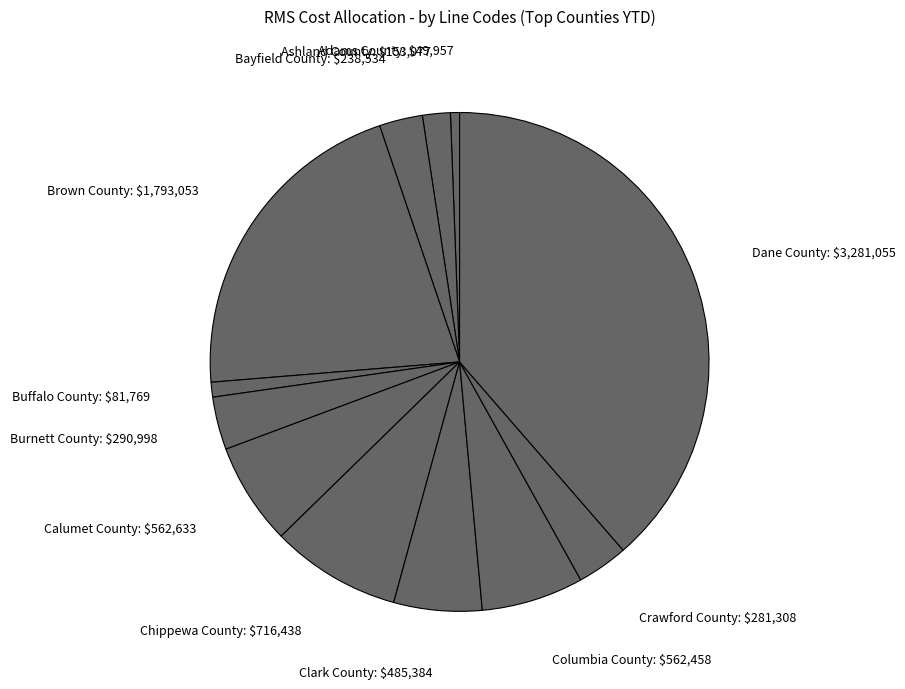

Which slice is the largest?

Dane County